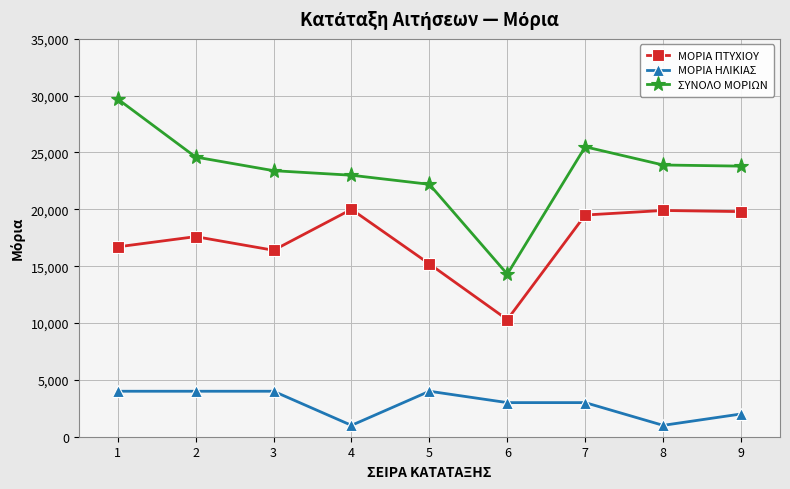

Where is the first local minimum for ΜΟΡΙΑ ΠΤΥΧΙΟΥ?

3